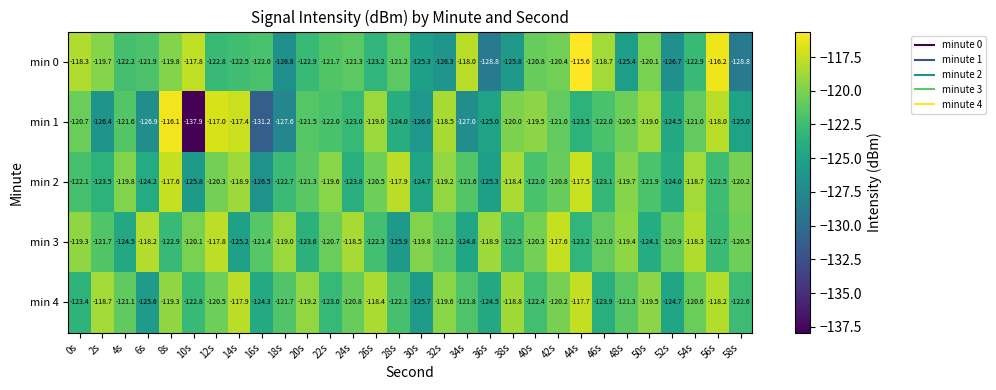

What is the greatest value displayed?

-115.6